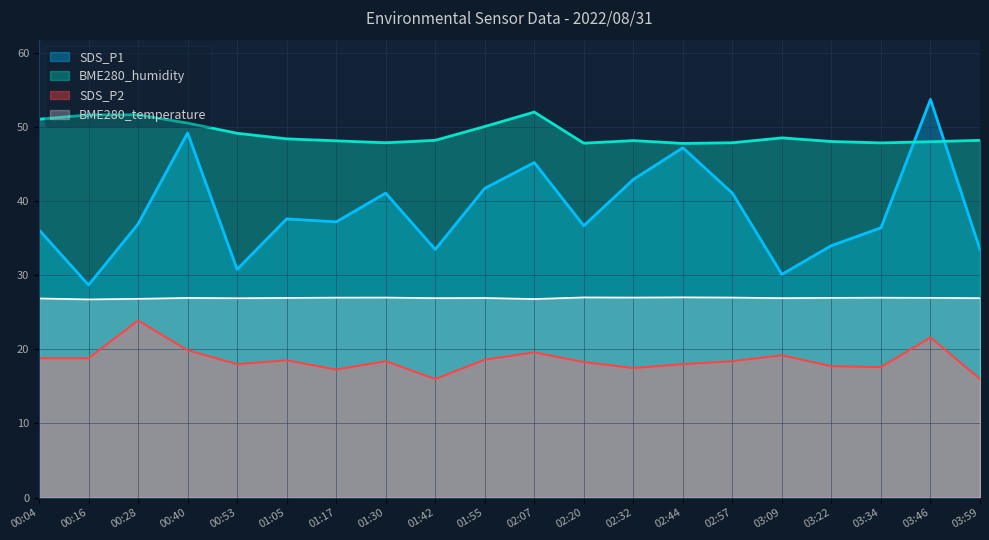

Between 01:30 and 03:59, which series saw the biggest shift?

SDS_P1